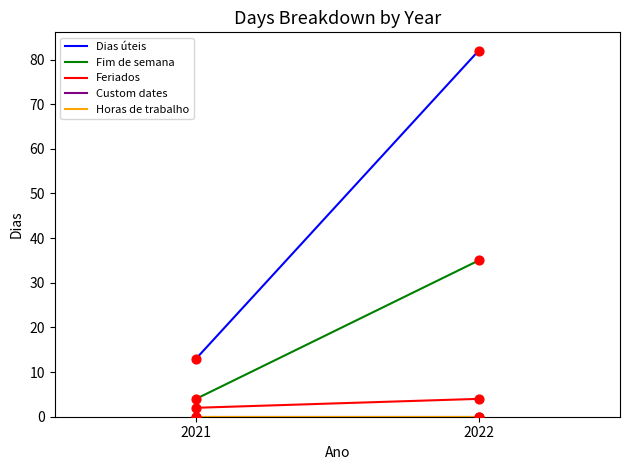

What is the total value across all series at 2022?

121